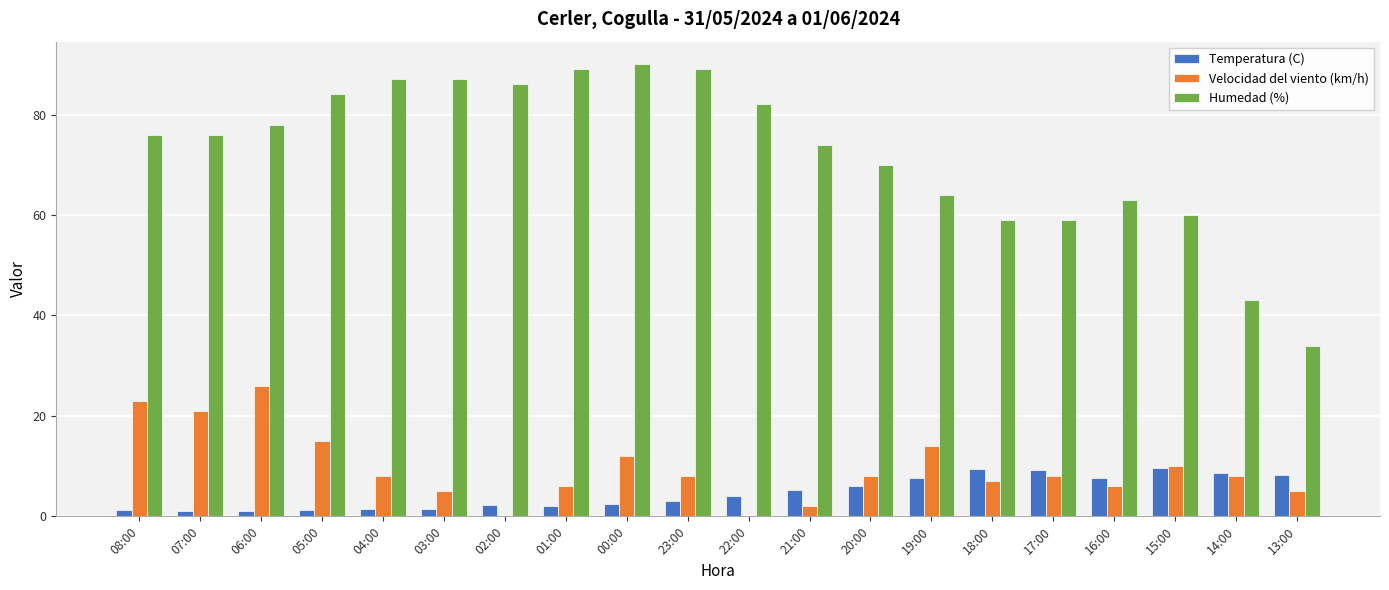

What is the maximum value shown in the chart?

90.0